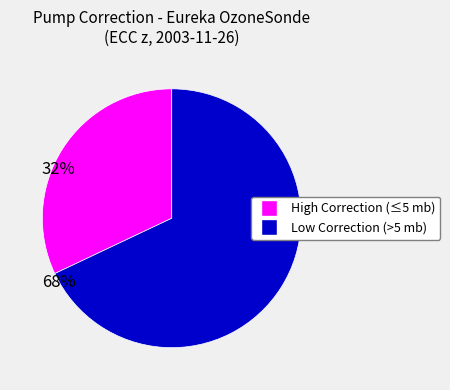

How many segments does this pie chart have?

2